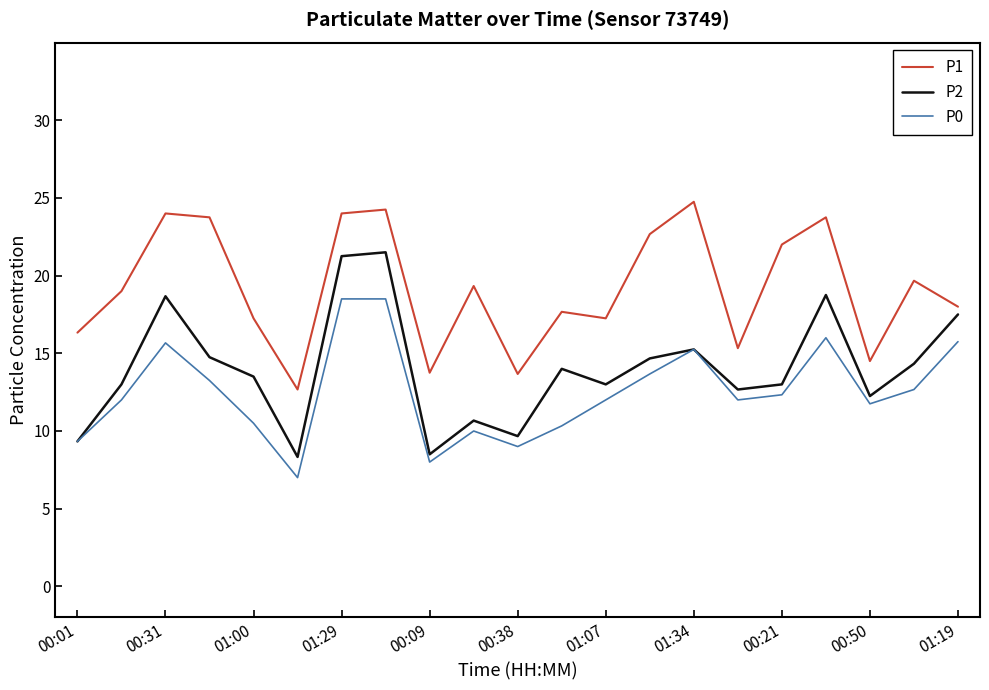

At how many categories does at least one series exceed 10?

21